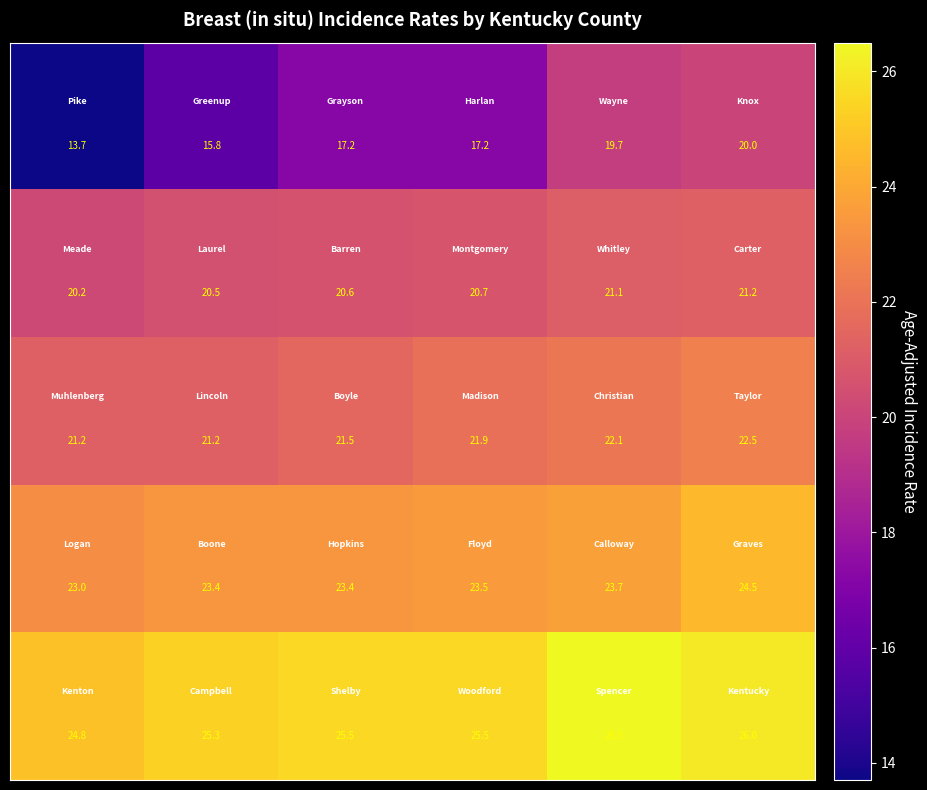

What is the minimum value shown in the chart?

13.7